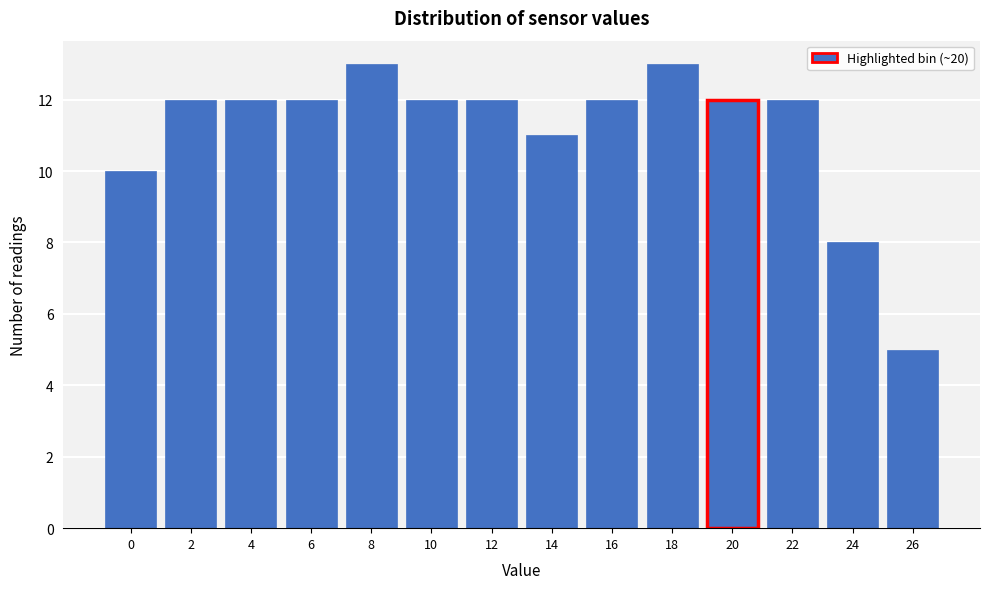

Reading right to left, list all the values displayed in this chart.

5	8	12	12	13	12	11	12	12	13	12	12	12	10